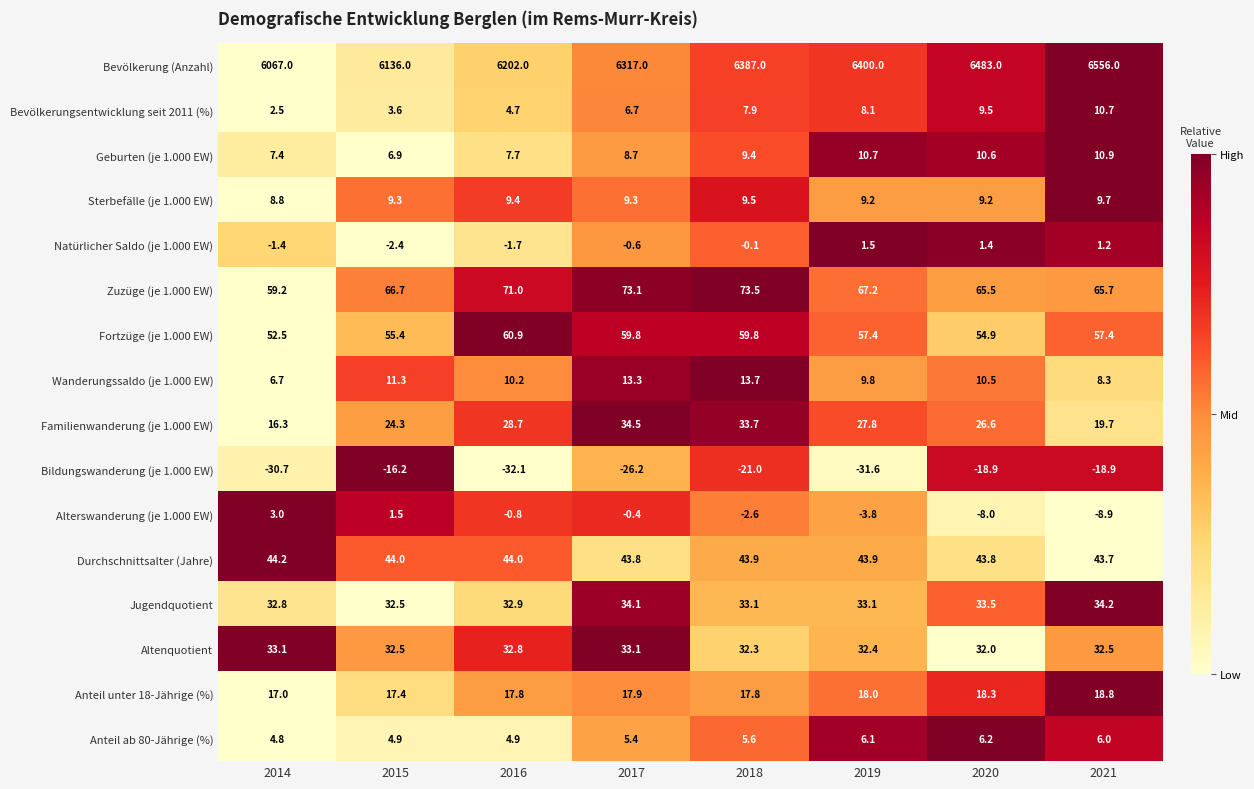

Where is Altenquotient nearest to the value 32?

2020